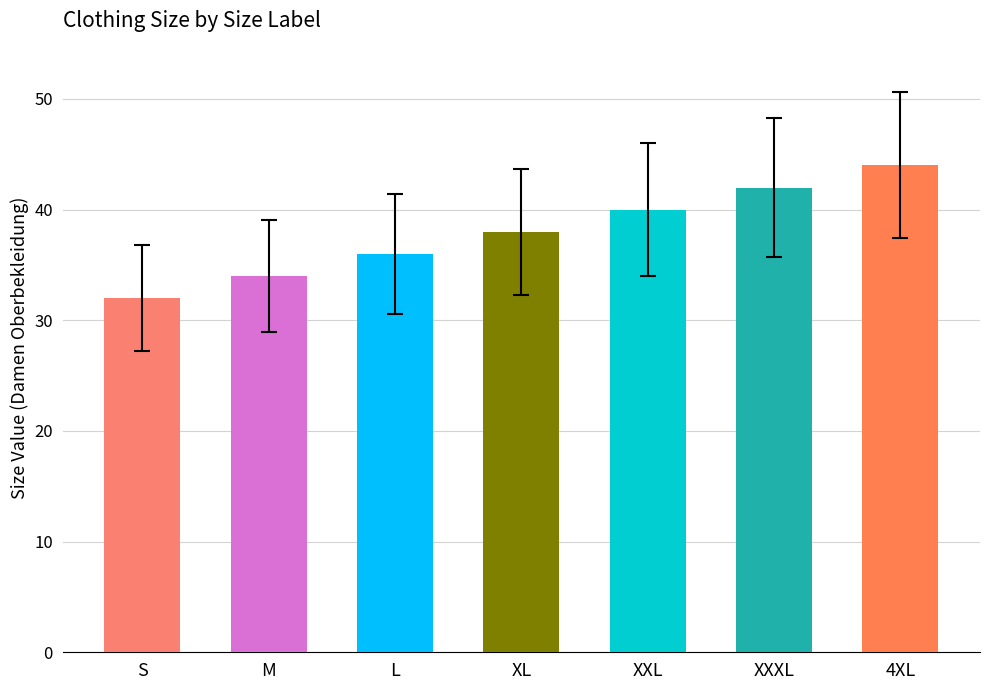

What value does the data have at XL, to the nearest 5?

40